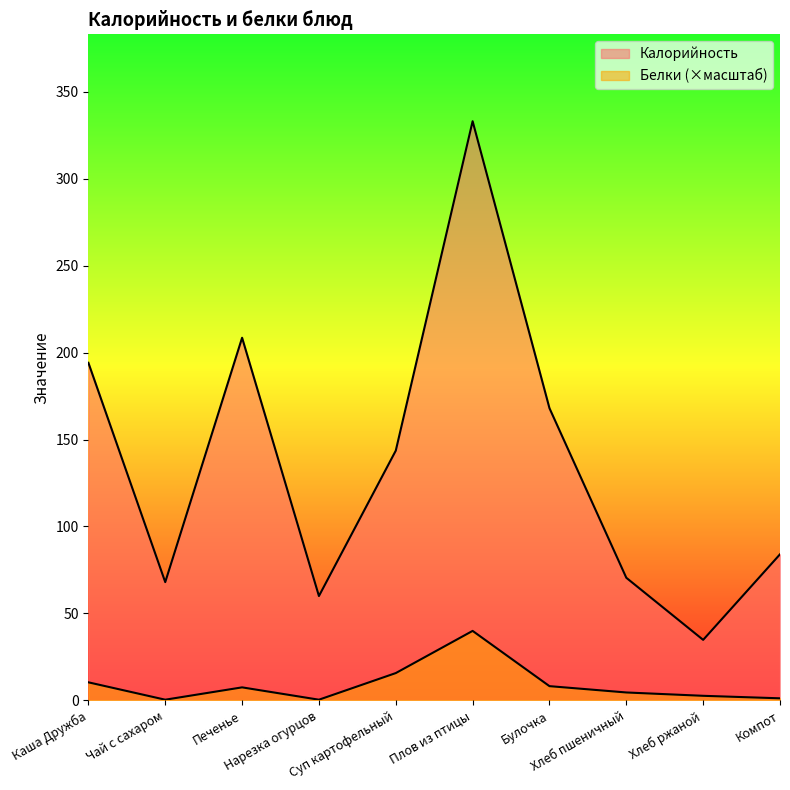

True or false: Калорийность and Белки cross at least once.

False